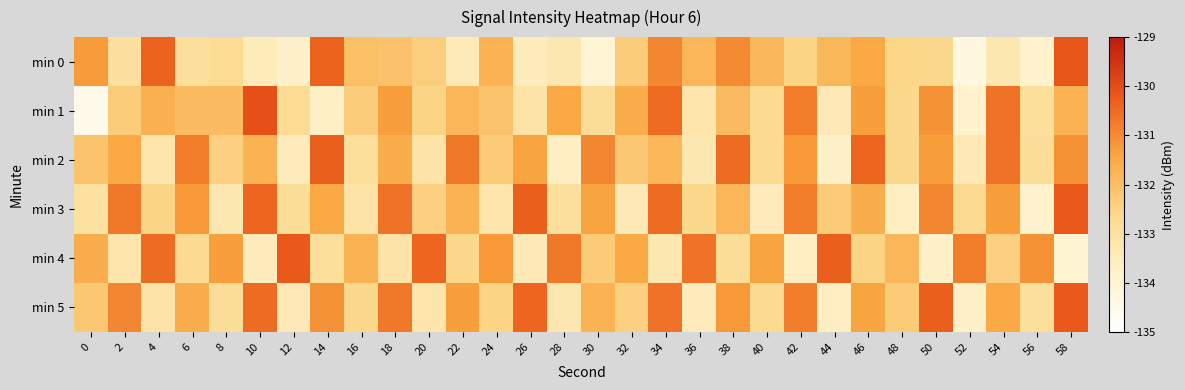

Reading left to right, what are all the values shown in this chart?

min 0: 0=-131.3	2=-133.0	4=-130.4	6=-132.9	8=-132.7	10=-133.5	12=-133.7	14=-130.4	16=-132.0	18=-132.1	20=-132.4	22=-133.4	24=-131.7	26=-133.5	28=-133.3	30=-134.0	32=-132.3	34=-130.9	36=-131.8	38=-131.0	40=-131.8	42=-132.5	44=-131.8	46=-131.5	48=-132.6	50=-132.6	52=-134.2	54=-133.3	56=-133.8	58=-130.1
min 1: 0=-134.5	2=-132.3	4=-131.7	6=-131.9	8=-131.9	10=-130.0	12=-132.7	14=-133.7	16=-132.3	18=-131.3	20=-132.5	22=-131.8	24=-132.1	26=-133.1	28=-131.5	30=-132.8	32=-131.6	34=-130.5	36=-133.2	38=-131.9	40=-132.7	42=-130.8	44=-133.4	46=-131.3	48=-132.6	50=-131.1	52=-133.8	54=-130.6	56=-132.9	58=-131.7
min 2: 0=-132.1	2=-131.5	4=-133.2	6=-130.8	8=-132.4	10=-131.7	12=-133.5	14=-130.3	16=-132.9	18=-131.6	20=-133.1	22=-130.7	24=-132.3	26=-131.4	28=-133.6	30=-130.9	32=-132.2	34=-131.8	36=-133.3	38=-130.5	40=-132.7	42=-131.2	44=-133.7	46=-130.4	48=-132.6	50=-131.3	52=-133.4	54=-130.6	56=-132.8	58=-131.1
min 3: 0=-133.0	2=-130.7	4=-132.5	6=-131.2	8=-133.3	10=-130.4	12=-132.8	14=-131.5	16=-133.1	18=-130.6	20=-132.4	22=-131.7	24=-133.2	26=-130.3	28=-132.9	30=-131.4	32=-133.4	34=-130.5	36=-132.6	38=-131.8	40=-133.5	42=-130.8	44=-132.3	46=-131.6	48=-133.6	50=-130.9	52=-132.7	54=-131.3	56=-133.8	58=-130.2
min 4: 0=-131.6	2=-133.2	4=-130.5	6=-132.7	8=-131.3	10=-133.5	12=-130.2	14=-132.9	16=-131.7	18=-133.1	20=-130.4	22=-132.6	24=-131.2	26=-133.4	28=-130.7	30=-132.3	32=-131.5	34=-133.3	36=-130.6	38=-132.8	40=-131.4	42=-133.6	44=-130.3	46=-132.5	48=-131.8	50=-133.7	52=-130.8	54=-132.4	56=-131.1	58=-133.9
min 5: 0=-132.2	2=-130.9	4=-133.1	6=-131.6	8=-132.8	10=-130.5	12=-133.4	14=-131.1	16=-132.6	18=-130.7	20=-133.2	22=-131.3	24=-132.5	26=-130.4	28=-133.3	30=-131.7	32=-132.4	34=-130.6	36=-133.5	38=-131.2	40=-132.7	42=-130.8	44=-133.6	46=-131.4	48=-132.3	50=-130.3	52=-133.7	54=-131.5	56=-132.9	58=-130.2